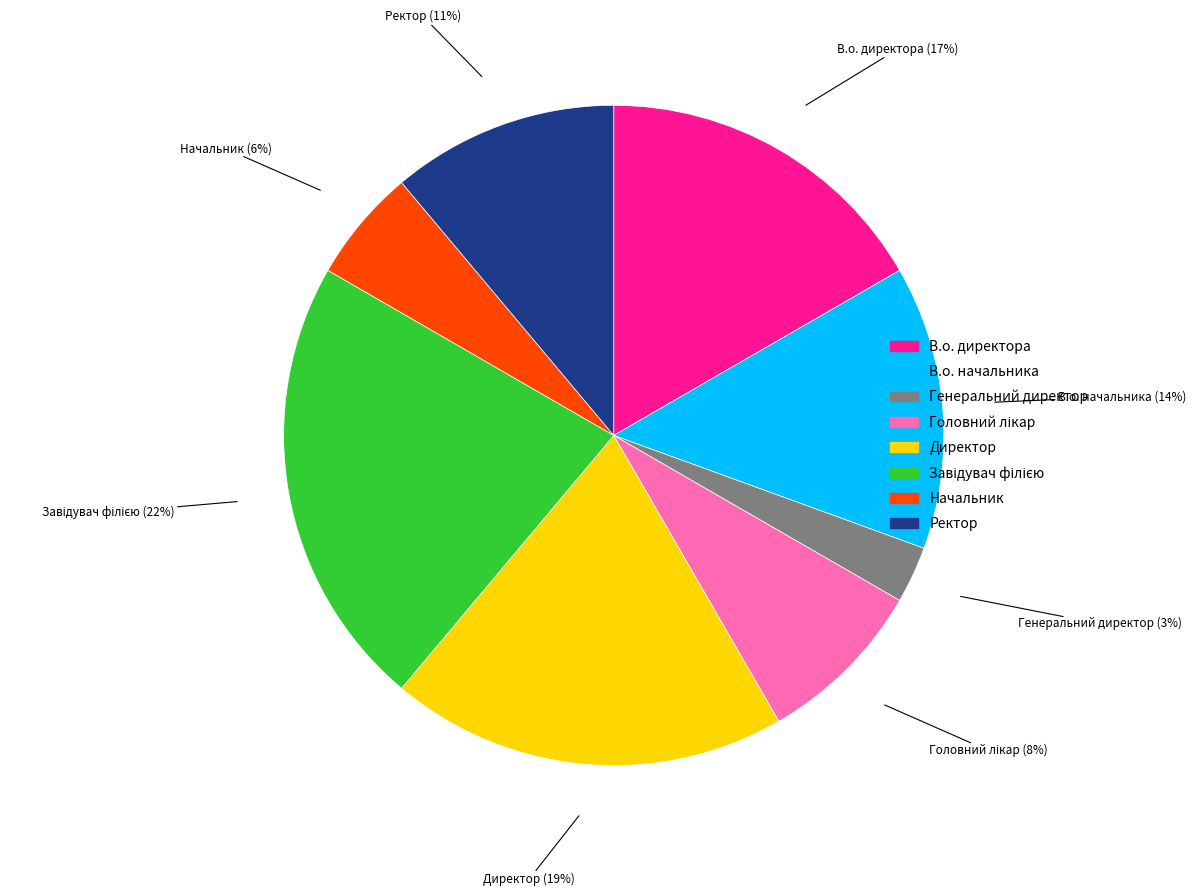

True or false: В.о. начальника accounts for 14% of the total.

True